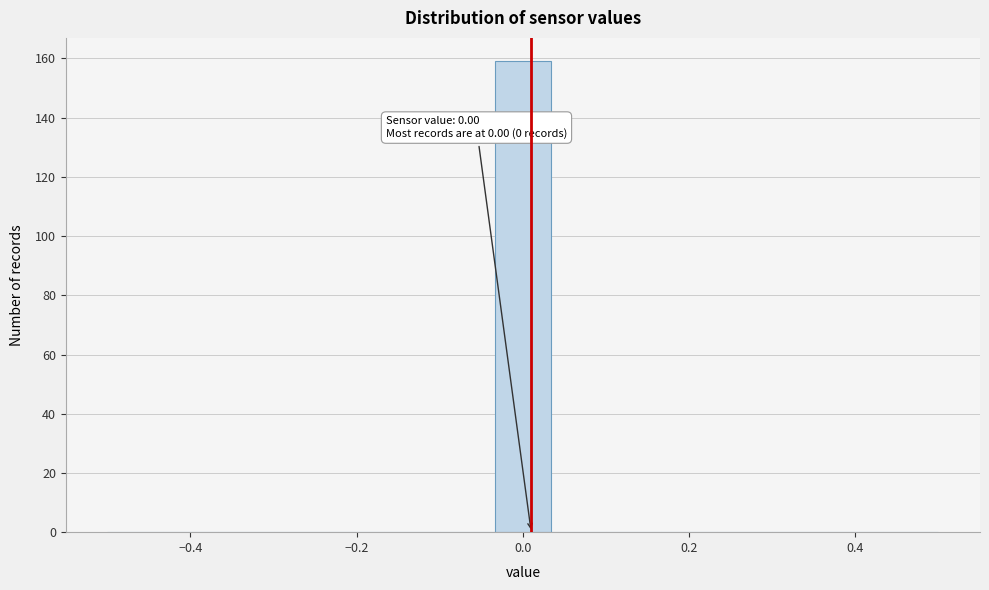

Read against the x-axis, roughly where is the centre of the tallest bar?

0.00